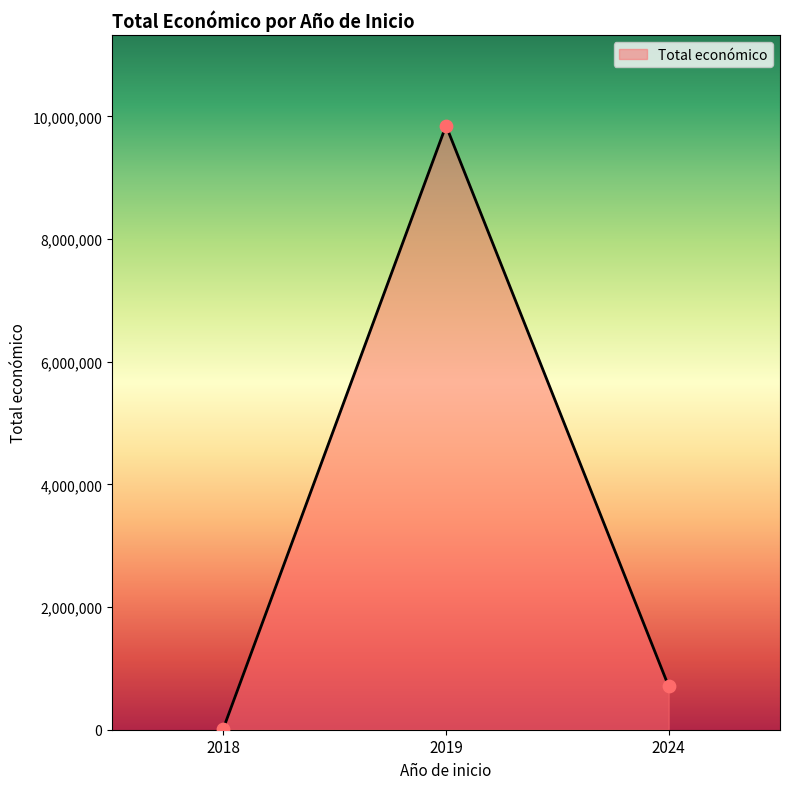

What is the change in value from 2019 to 2024?

-9141235